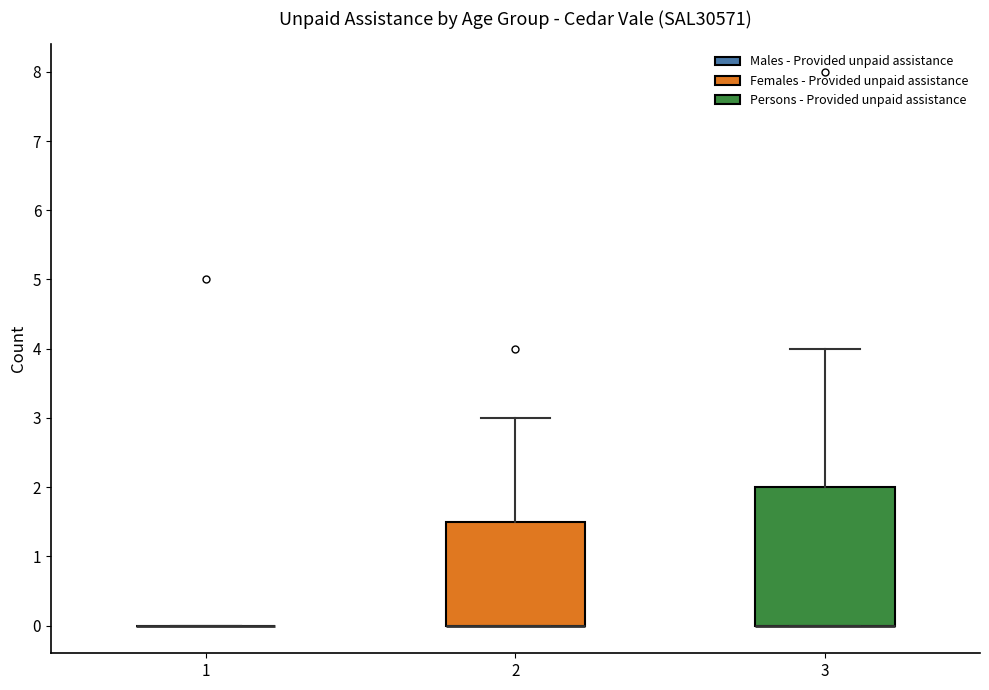

Reading left to right, read every box against the y-axis: the position of its median line, the range the box covers, and the ends of its whiskers. The values are not printed on the chart, so give them approximately, as read against the axis.

1: box collapsed to a line at 0.0, whiskers 0.0 to 0.0
2: median 0.0 (drawn on the box's lower edge), box 0.0 to 1.5, whiskers 0.0 to 3.0
3: median 0.0 (drawn on the box's lower edge), box 0.0 to 2.0, whiskers 0.0 to 4.0